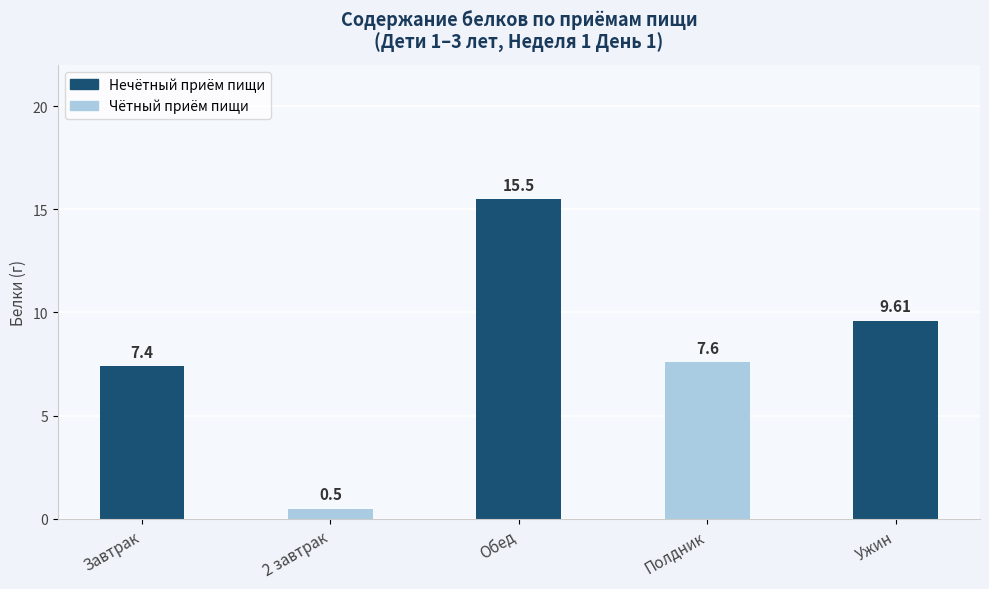

Where is the data nearest to the value 8?

Полдник